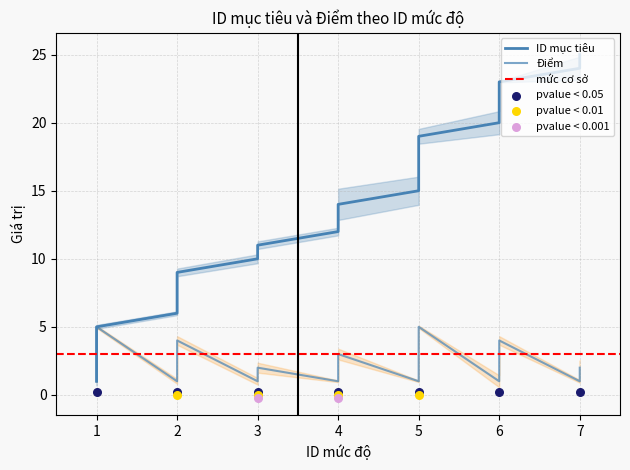

Is the value of Điểm at 4 greater than the value of ID mục tiêu at 5?

No